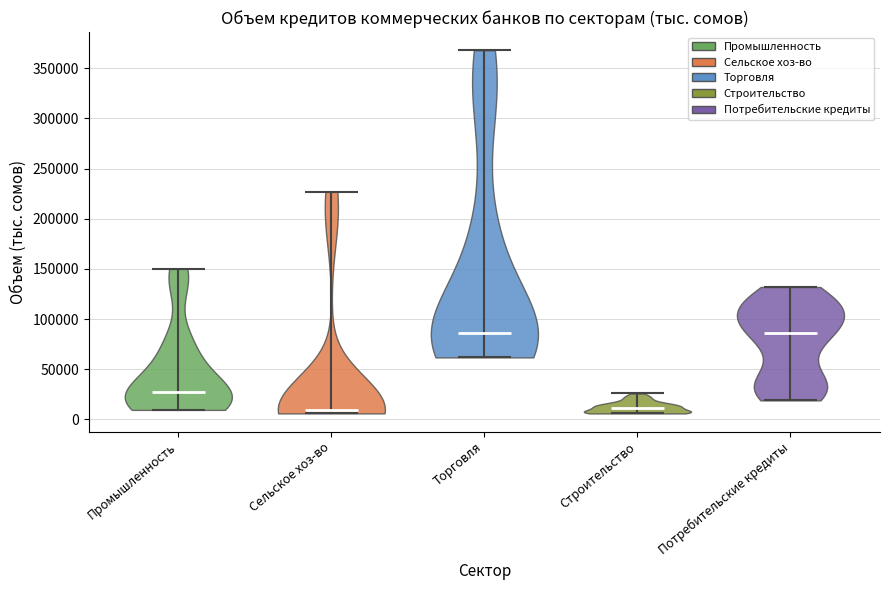

Reading left to right, read every violin against the y-axis: where its median line is, and the lowest and highest points it reaches. The values are not printed on the chart, so give them approximately, as read against the axis.

Промышленность: median line 30000, lowest point 10000, highest point 150000
Сельское хоз-во: median line 10000, lowest point 5000, highest point 225000
Торговля: median line 85000, lowest point 60000, highest point 370000
Строительство: median line 10000, lowest point 5000, highest point 25000
Потребительские кредиты: median line 85000, lowest point 20000, highest point 130000